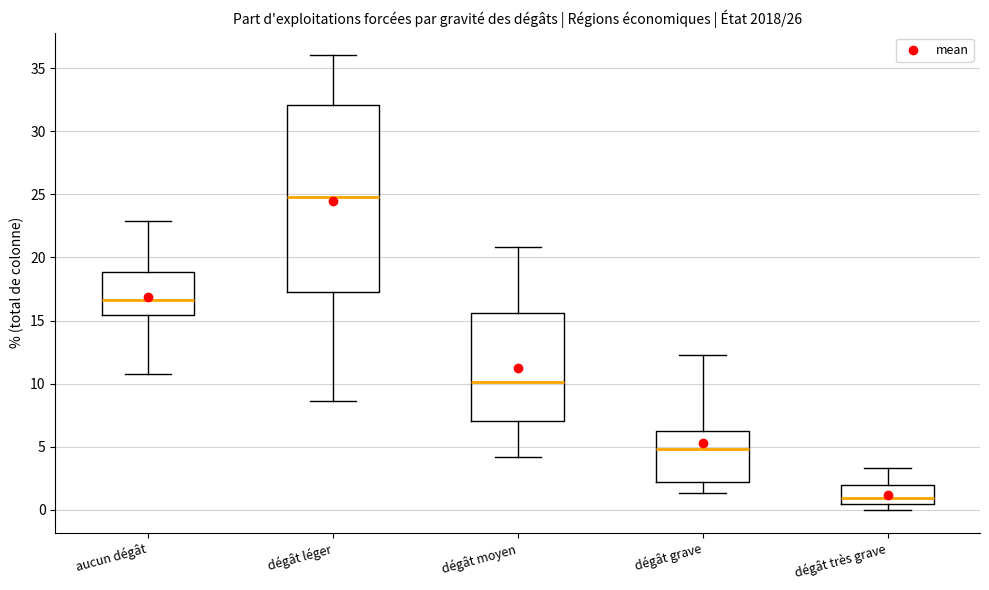

Which box's median line is the highest?

dégât léger